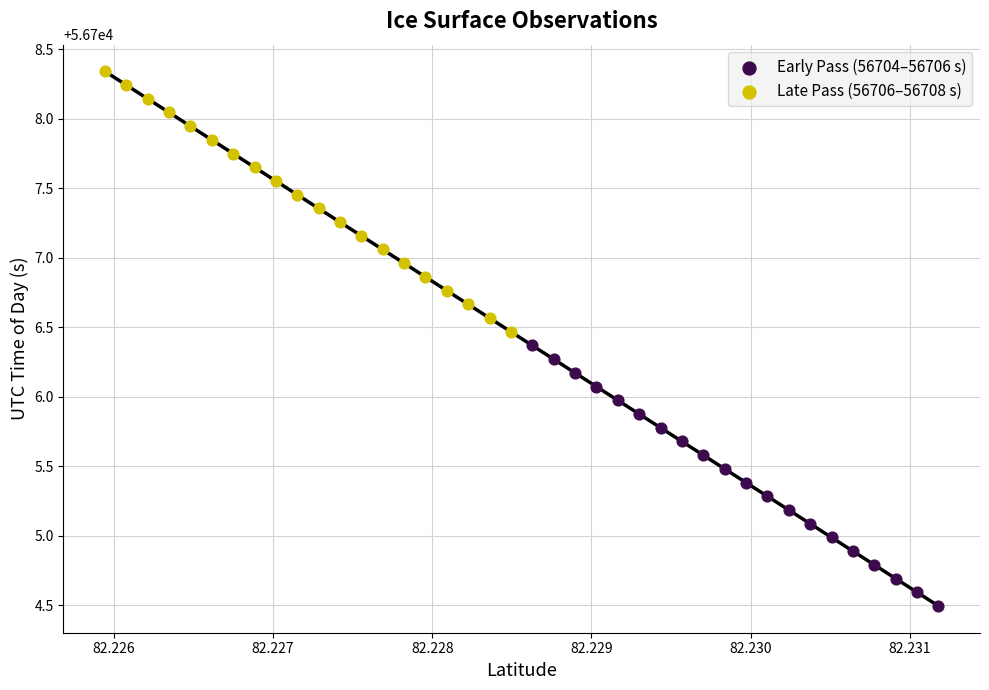

Which series contains the lowest Y value?

Early Pass (56704–56706 s)